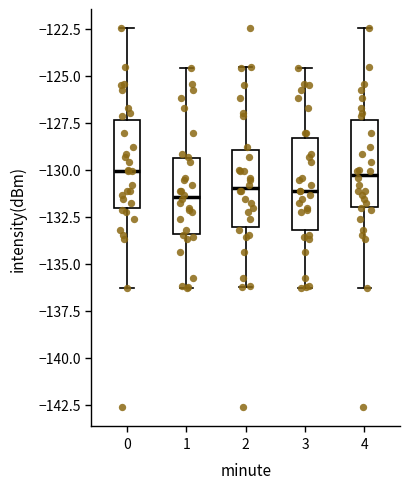

Where is the lower edge of the box at x = 3 on the y-axis? The values are not printed on the chart, so give them approximately, as read against the axis.

-133.0